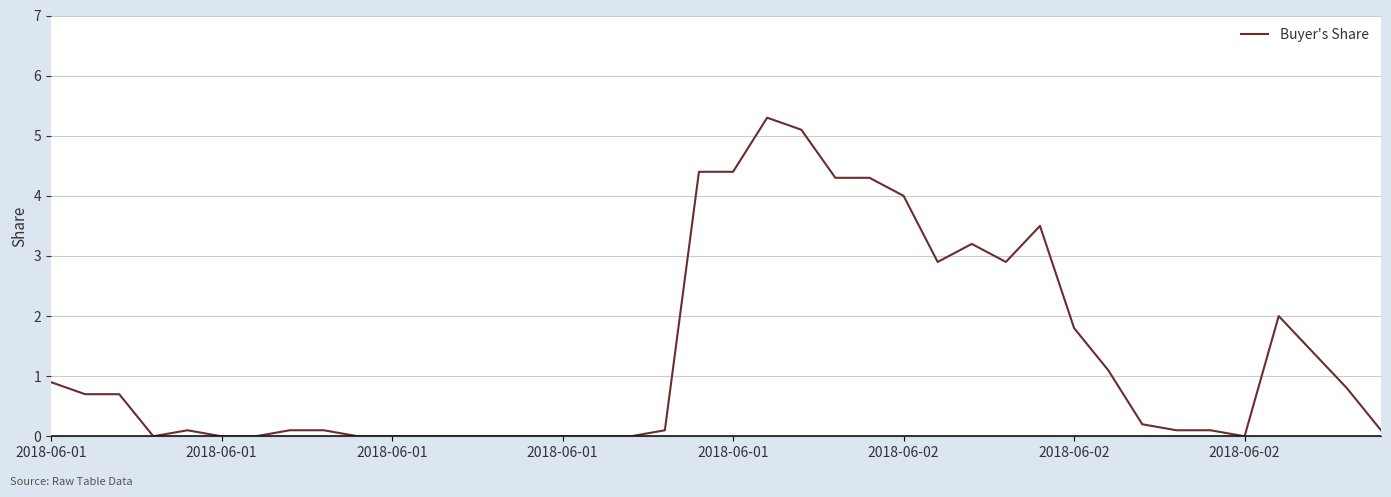

Reading left to right, extract all data points from this chart.

0.9	0.7	0.7	0.0	0.1	0.0	0.0	0.1	0.1	0.0	0.0	0.0	0.0	0.0	0.0	0.0	0.0	0.0	0.1	4.4	4.4	5.3	5.1	4.3	4.3	4.0	2.9	3.2	2.9	3.5	1.8	1.1	0.2	0.1	0.1	0.0	2.0	1.4	0.8	0.1